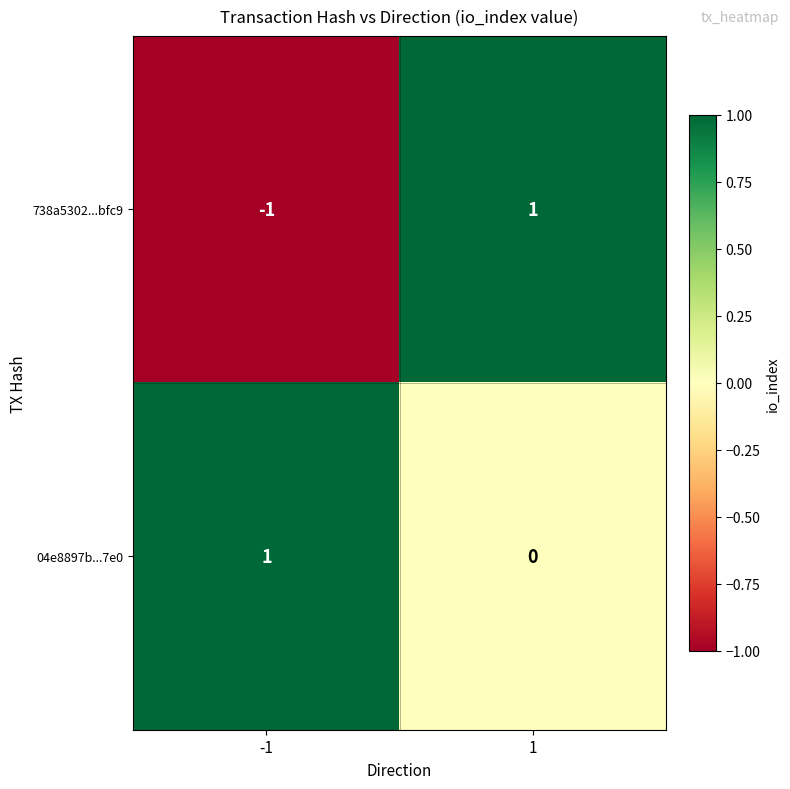

Which series has the widest spread of values?

738a5302...bfc9